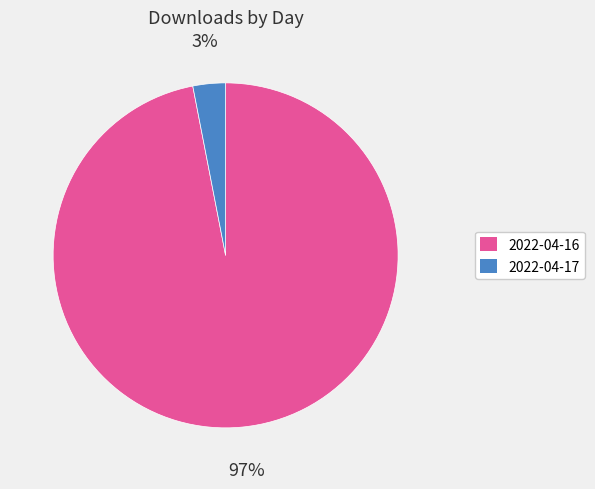

Which has a higher value, 2022-04-16 or 2022-04-17?

2022-04-16